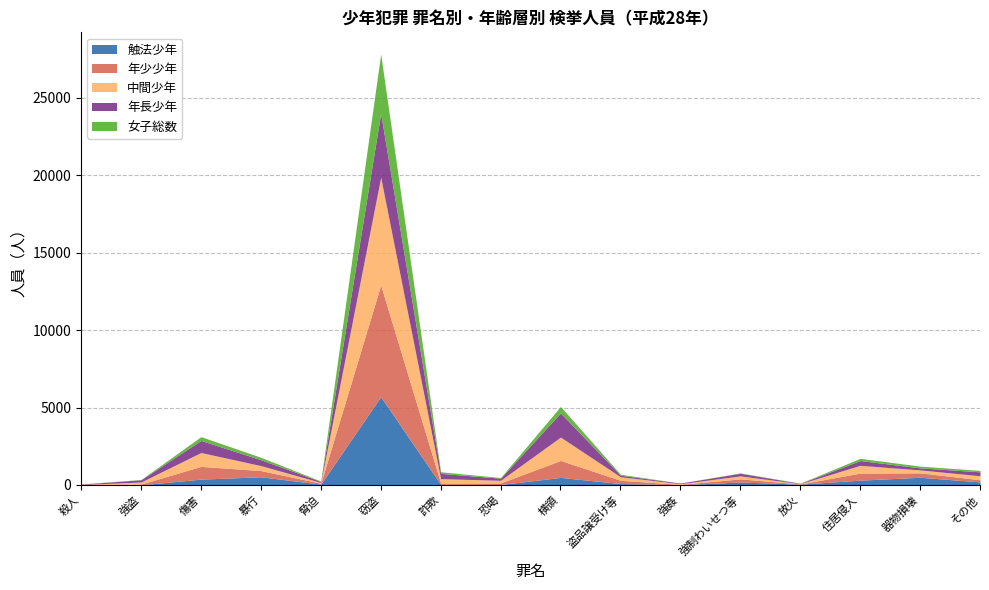

Rank the series at 殺人 from highest to lowest value.

年長少年, 中間少年, 年少少年, 女子総数, 触法少年